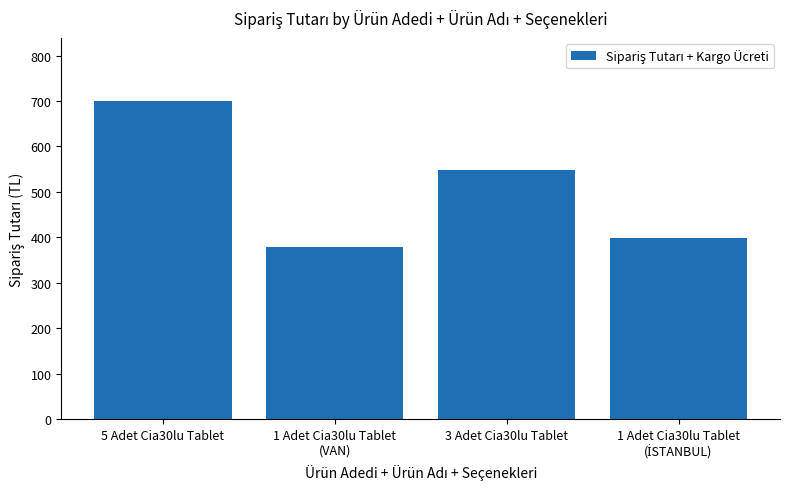

What is the value of the 1st bar from the left?

699